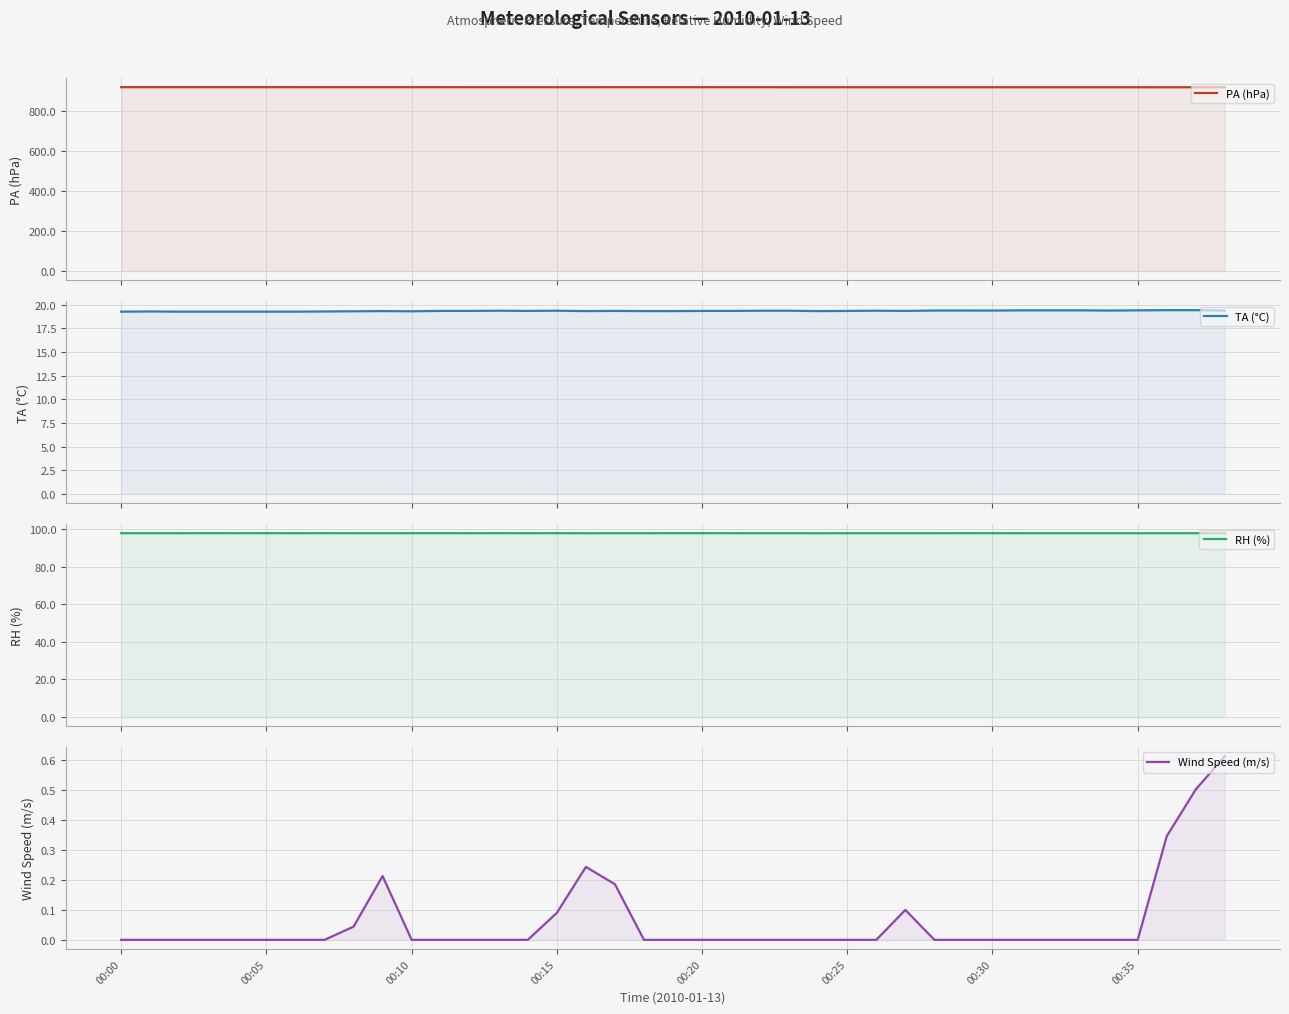

The PA (hPa) series shows 920.8 at 00:15. True or false?

True